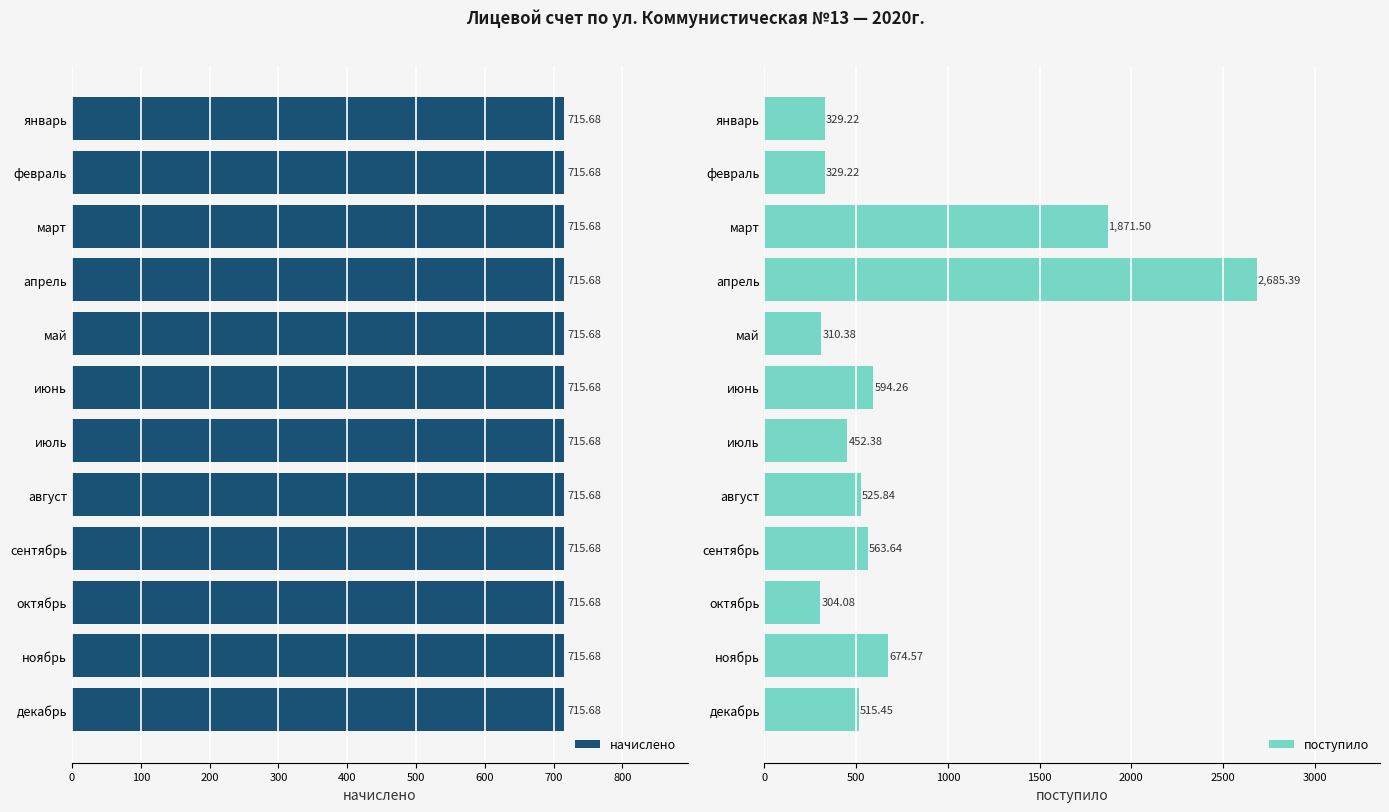

What is the difference between the maximum and minimum values in the поступило series?

2381.3